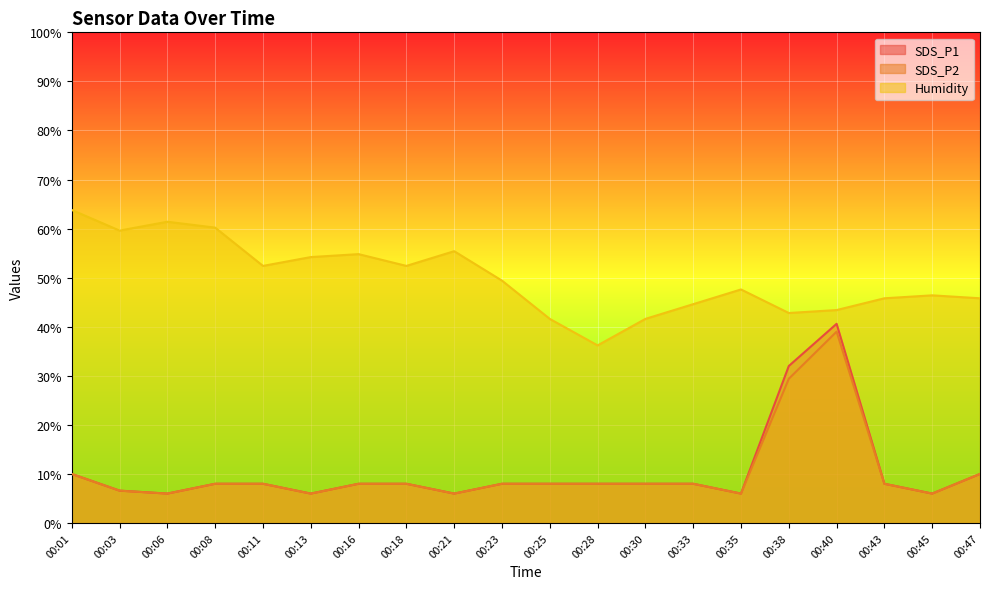

What are all the series names shown in the legend?

SDS_P1, SDS_P2, Humidity